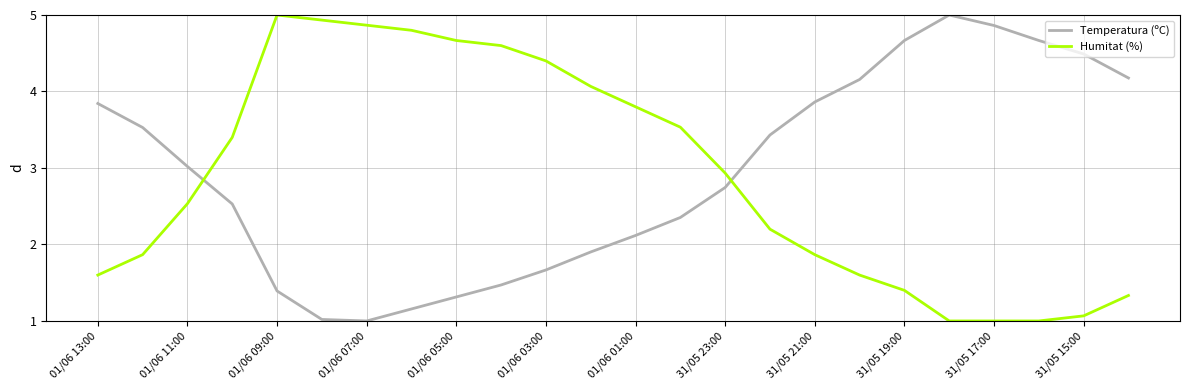

Which series ends up on top after the final intersection of Temperatura (ºC) and Humitat (%)?

Temperatura (ºC)